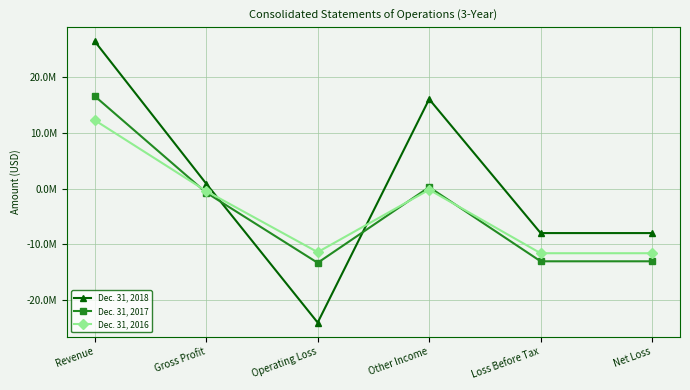

After their last crossing, which series has the higher values: Dec. 31, 2018 or Dec. 31, 2017?

Dec. 31, 2018